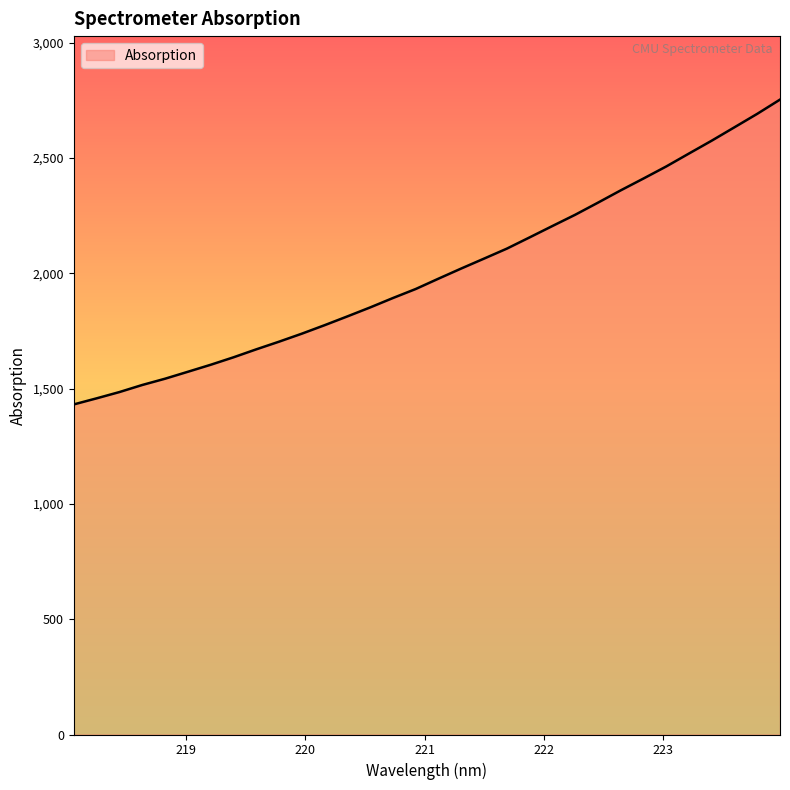

What is the smallest value displayed?

1431.3